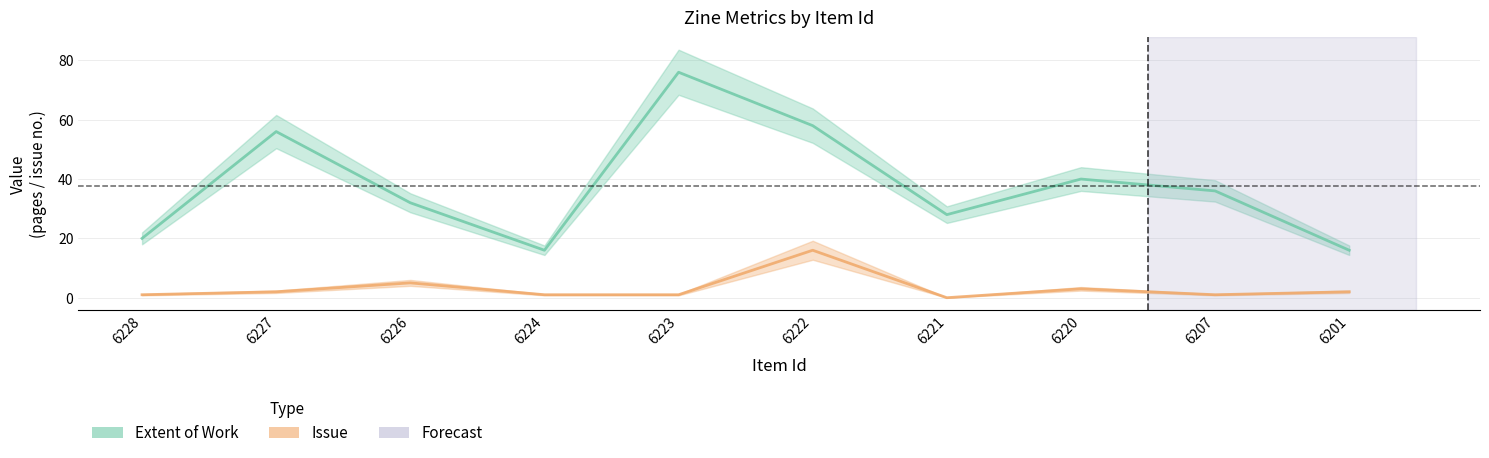

At which label is Extent of Work closest to 46?

6220